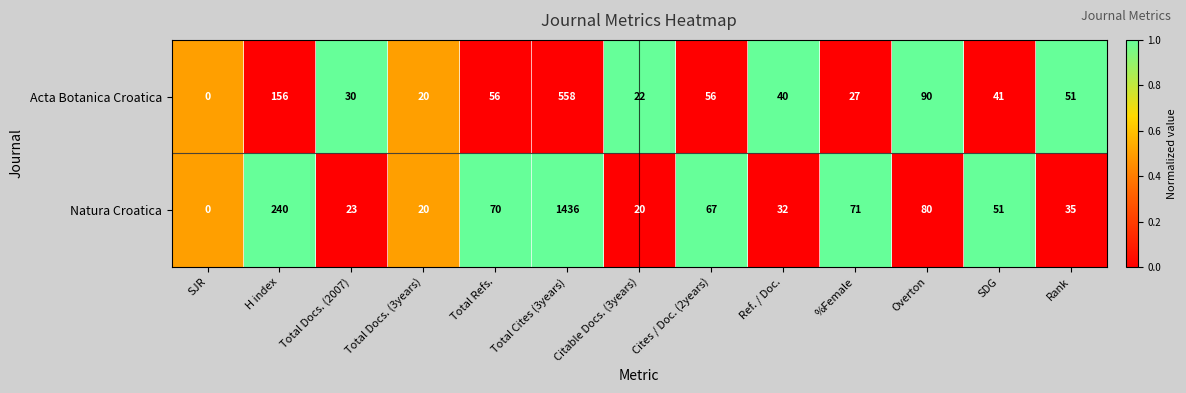

Rank the series by their maximum value, from highest to lowest.

Natura Croatica, Acta Botanica Croatica